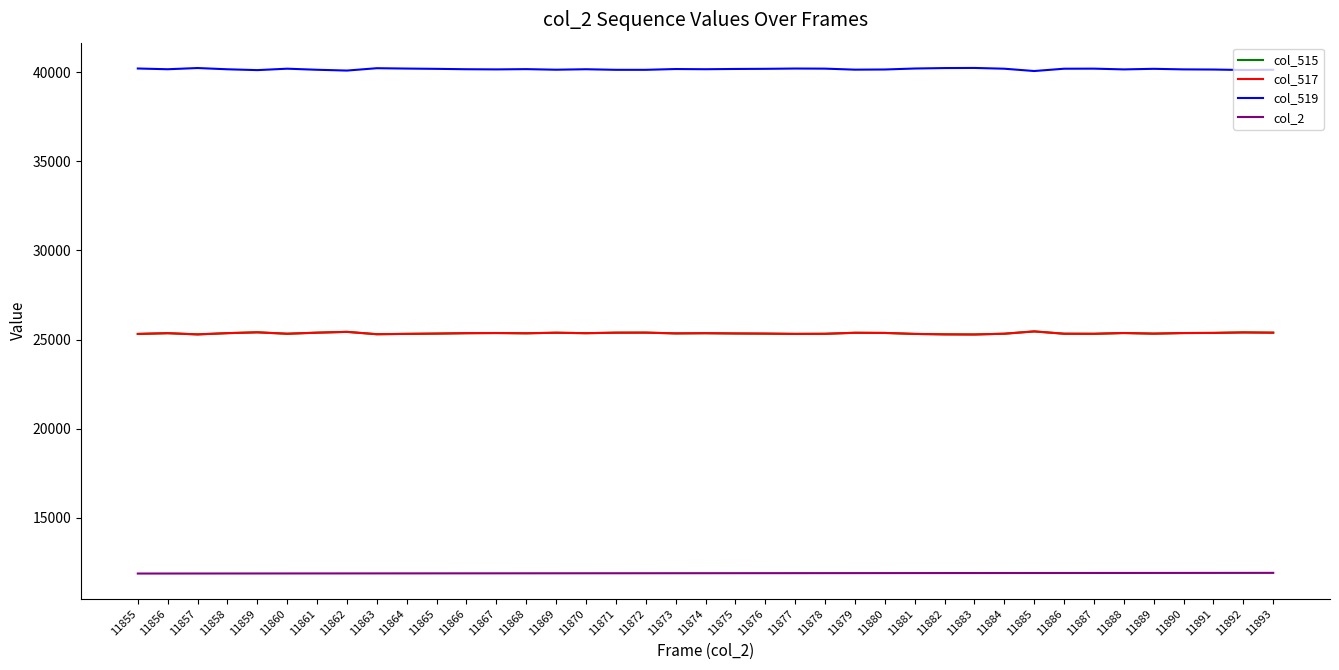

What is the value of the col_515 point at the 12th from the left?

25355